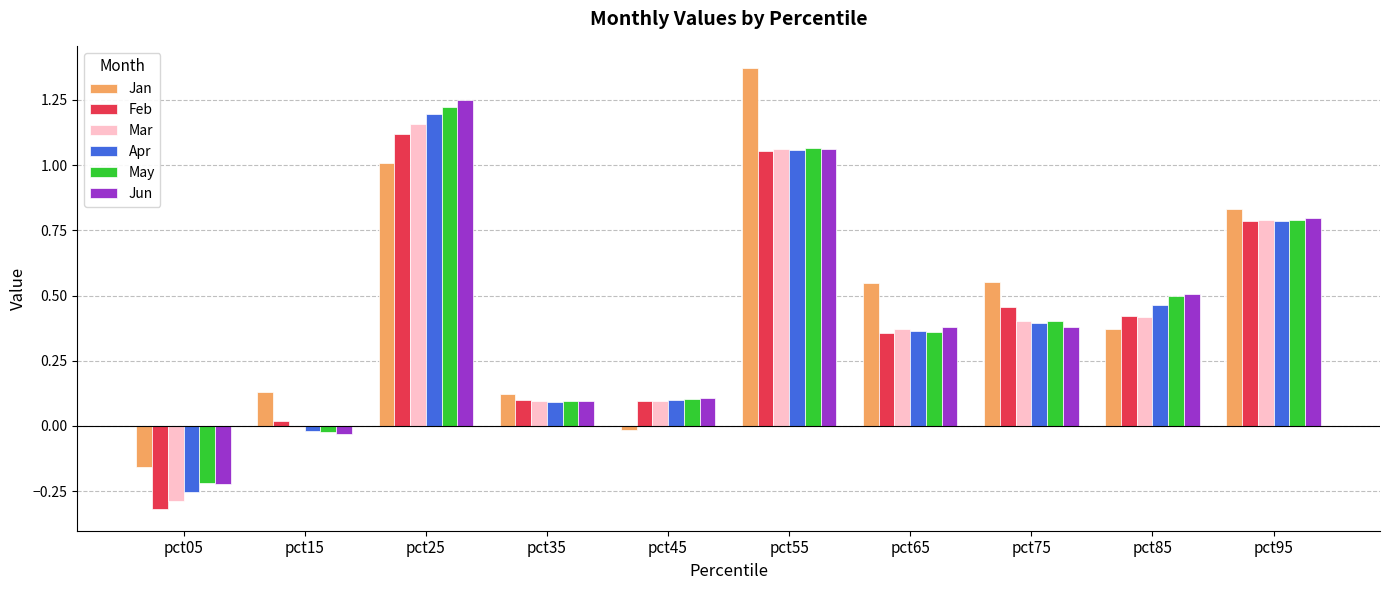

Is it true that May equals 0.1 at pct35?

True